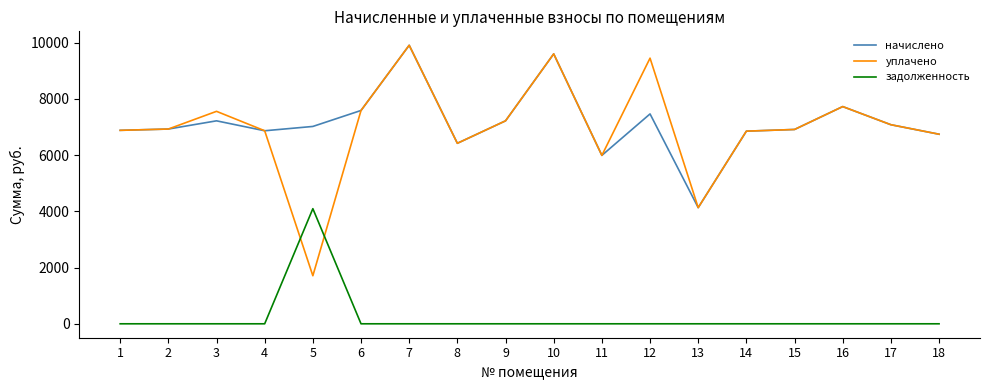

What is the total value across all series at 3?

14776.2